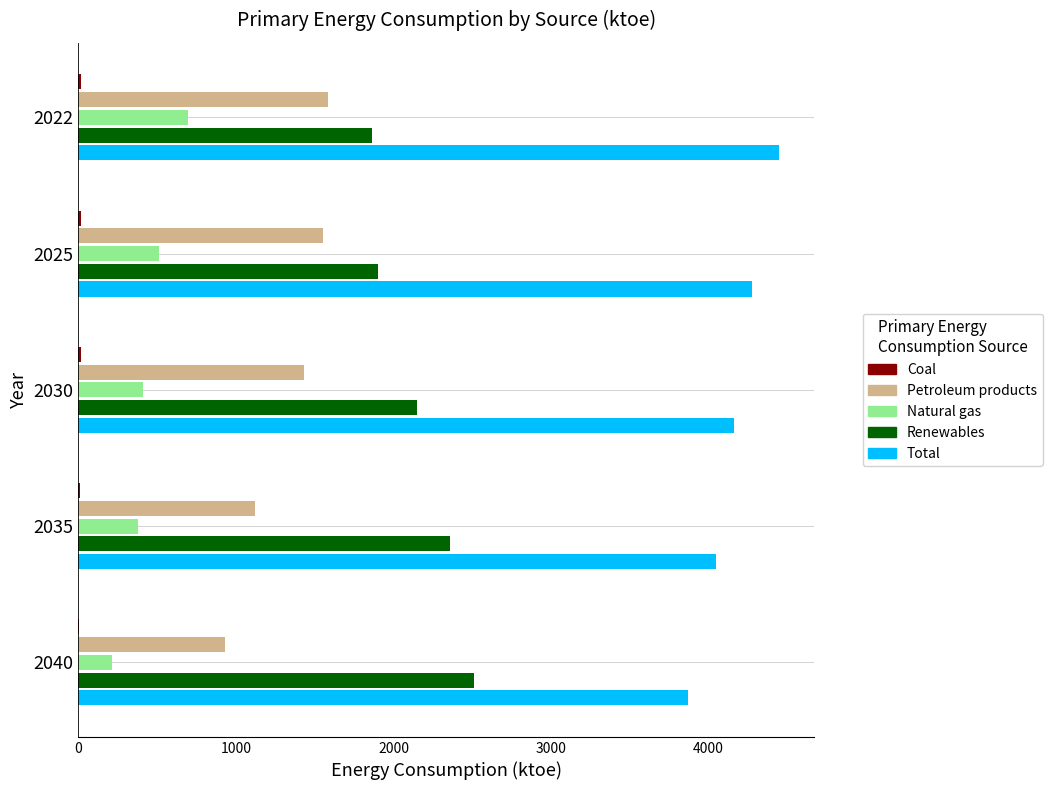

Which category has the highest value across all series?

2022